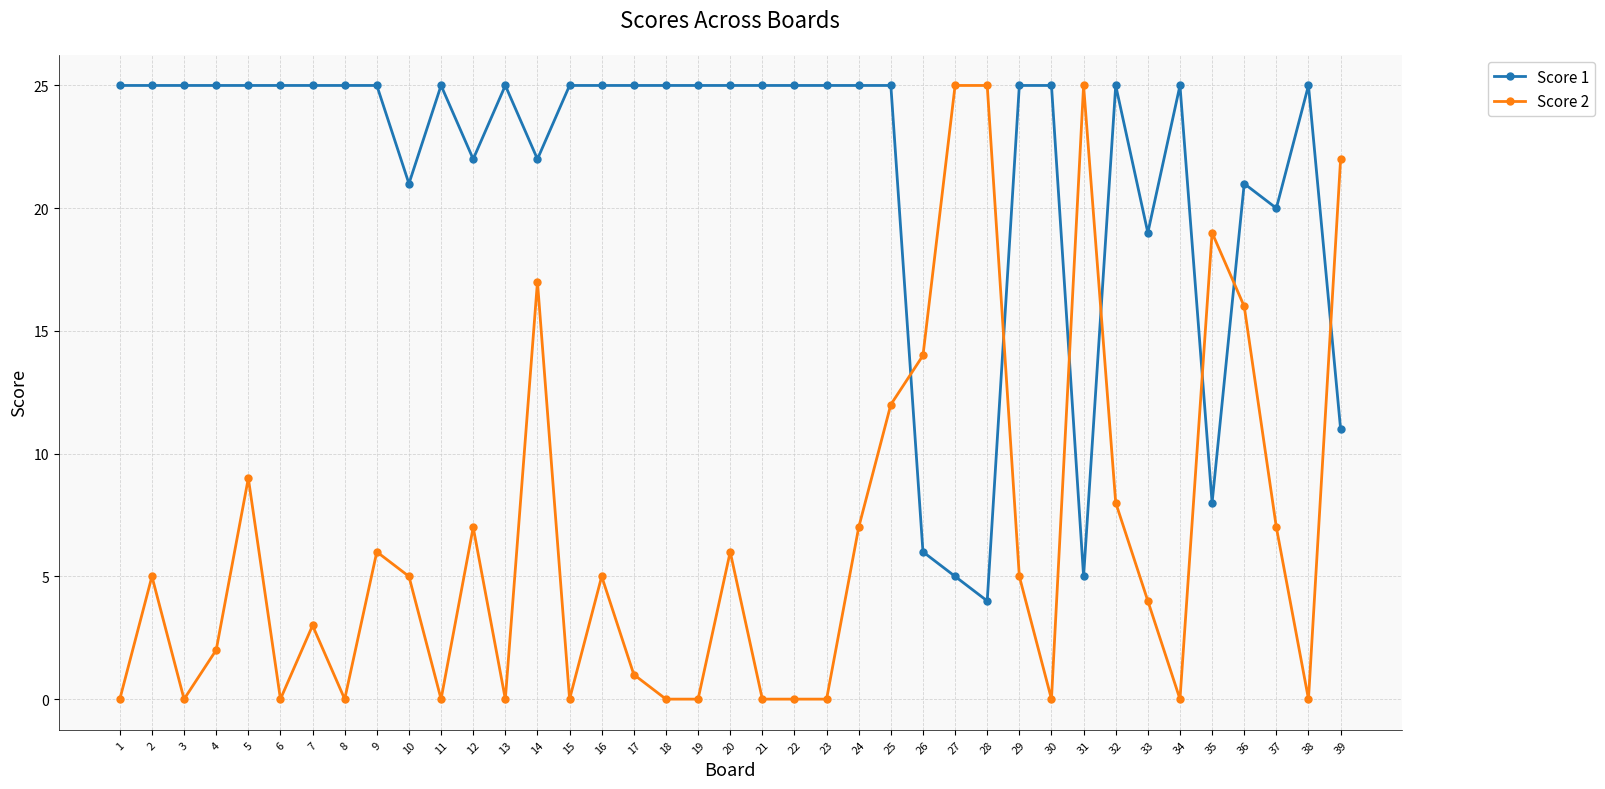

True or false: Score 1 has more than 2 points higher than both neighbors.

True